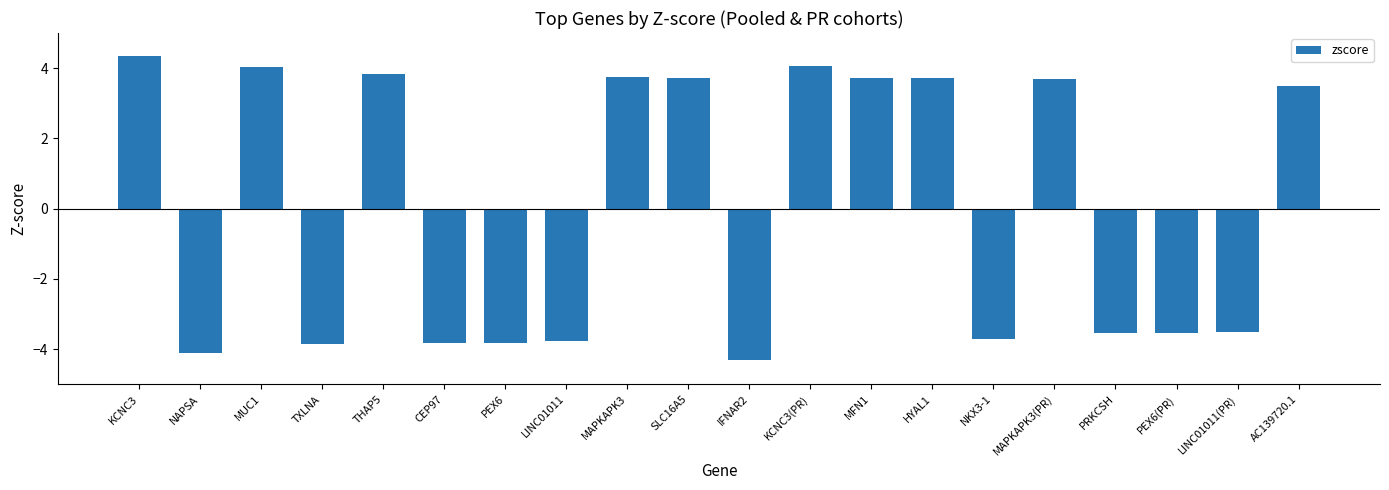

Is it true that the value at HYAL1 is 5.0?

False